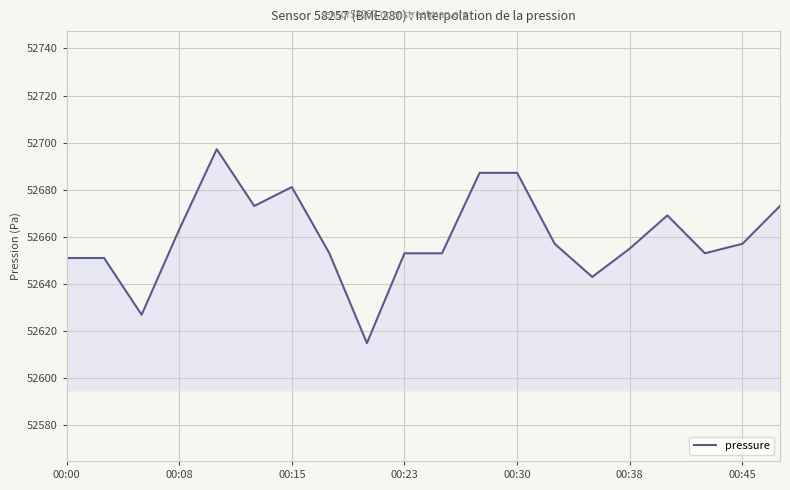

What is the difference between the maximum and minimum values?

82.3